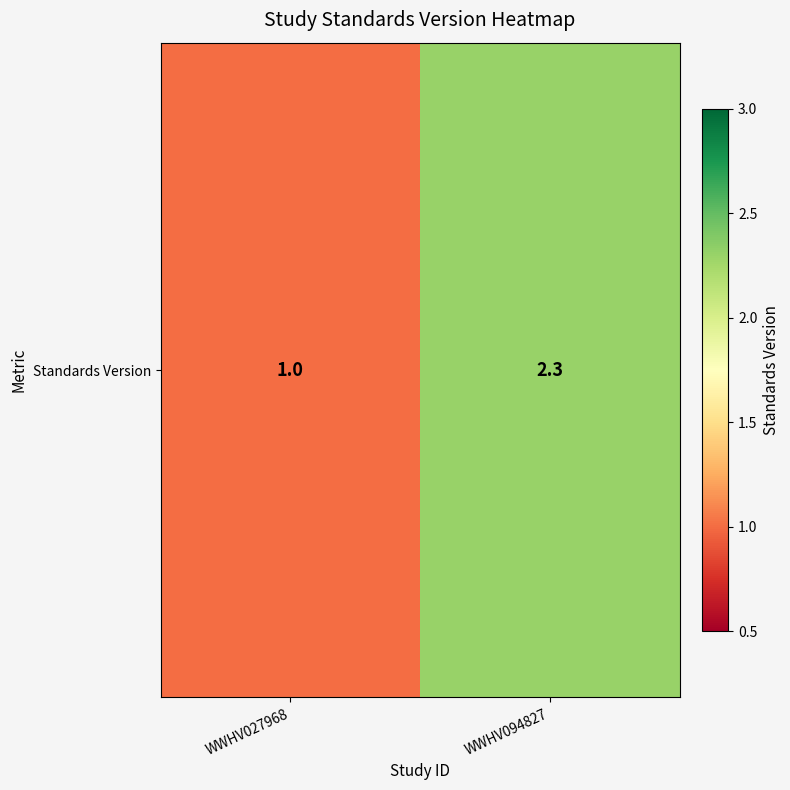

Reading left to right, what are all the values shown in this chart?

1.0	2.3